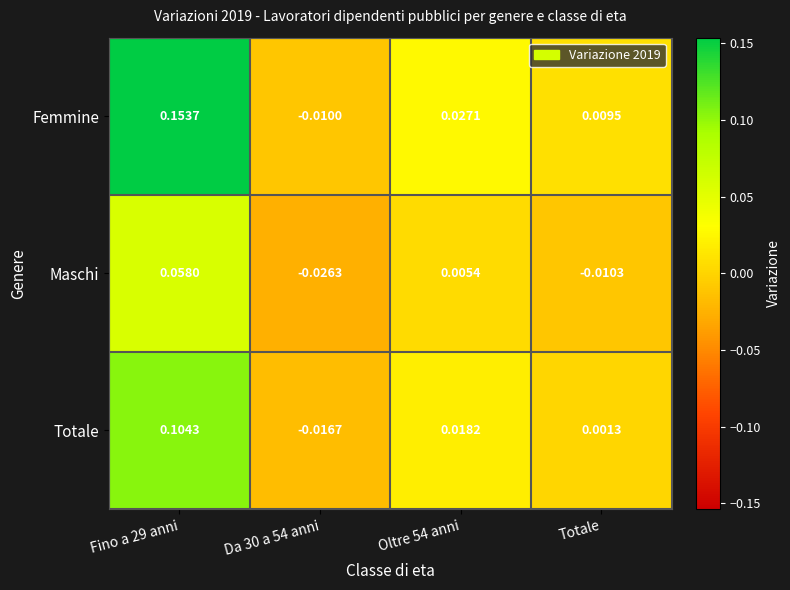

Where is Femmine nearest to the value 0?

Totale